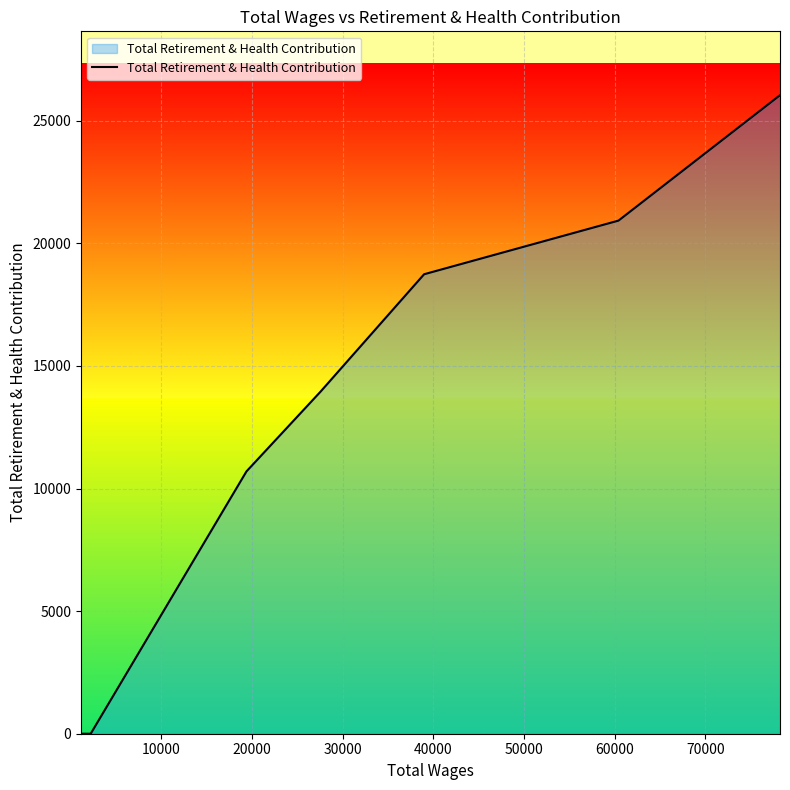

What is the sum of all values?

90358